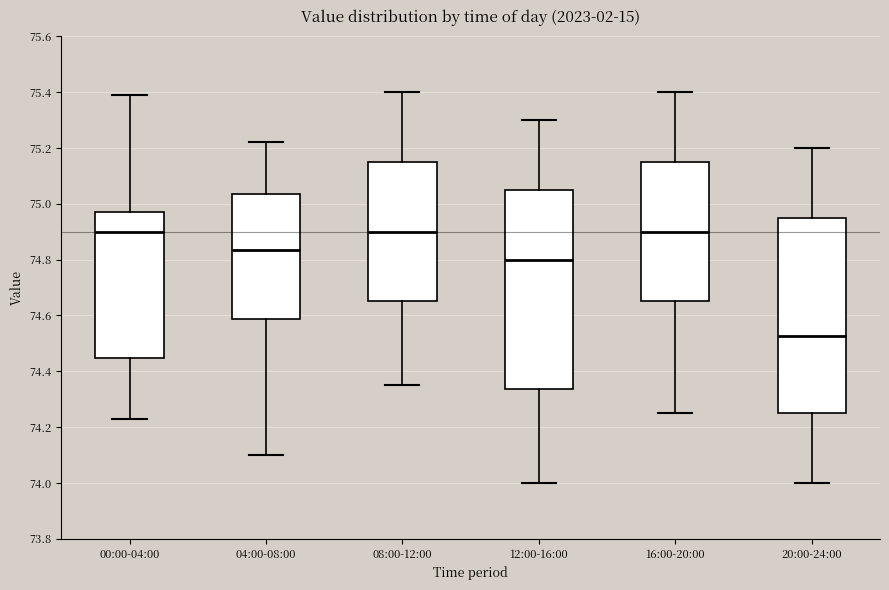

Reading left to right, read every box against the y-axis: the position of its median line, the range the box covers, and the ends of its whiskers. The values are not printed on the chart, so give them approximately, as read against the axis.

00:00-04:00: median 74.90, box 74.44 to 74.98, whiskers 74.24 to 75.40
04:00-08:00: median 74.84, box 74.58 to 75.04, whiskers 74.10 to 75.22
08:00-12:00: median 74.90, box 74.66 to 75.16, whiskers 74.36 to 75.40
12:00-16:00: median 74.80, box 74.34 to 75.06, whiskers 74.00 to 75.30
16:00-20:00: median 74.90, box 74.66 to 75.16, whiskers 74.26 to 75.40
20:00-24:00: median 74.52, box 74.26 to 74.96, whiskers 74.00 to 75.20